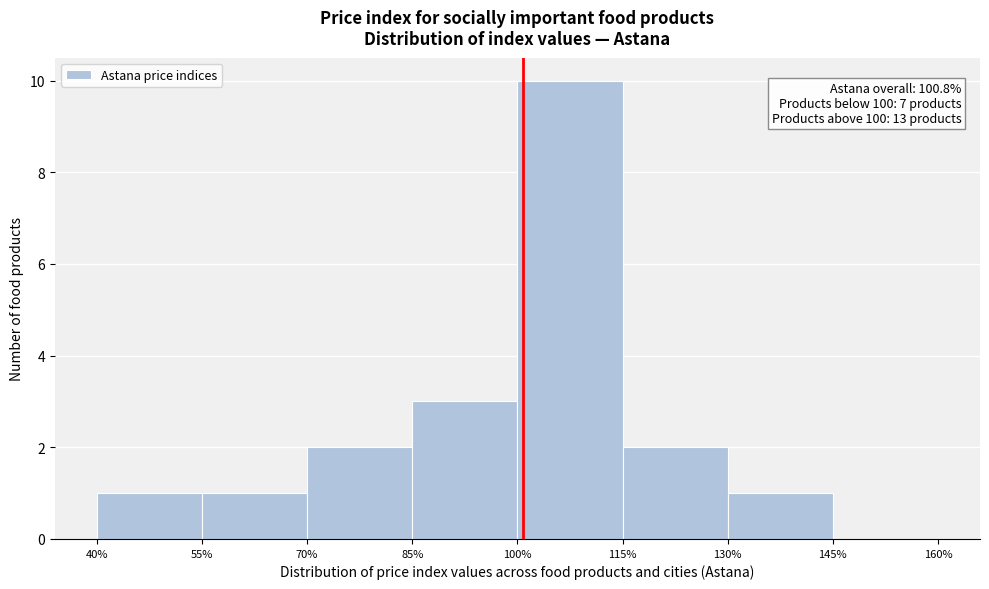

Which range on the x-axis has the tallest bar?

100% to 115%